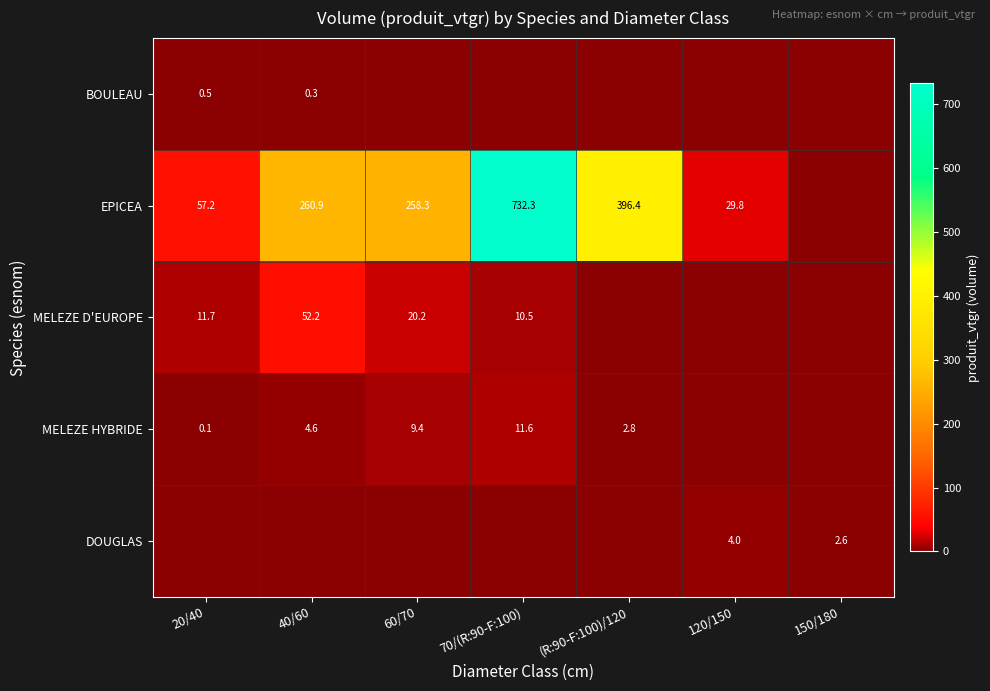

What is the sum of the MELEZE D'EUROPE values at 60/70 and 20/40?

31.9